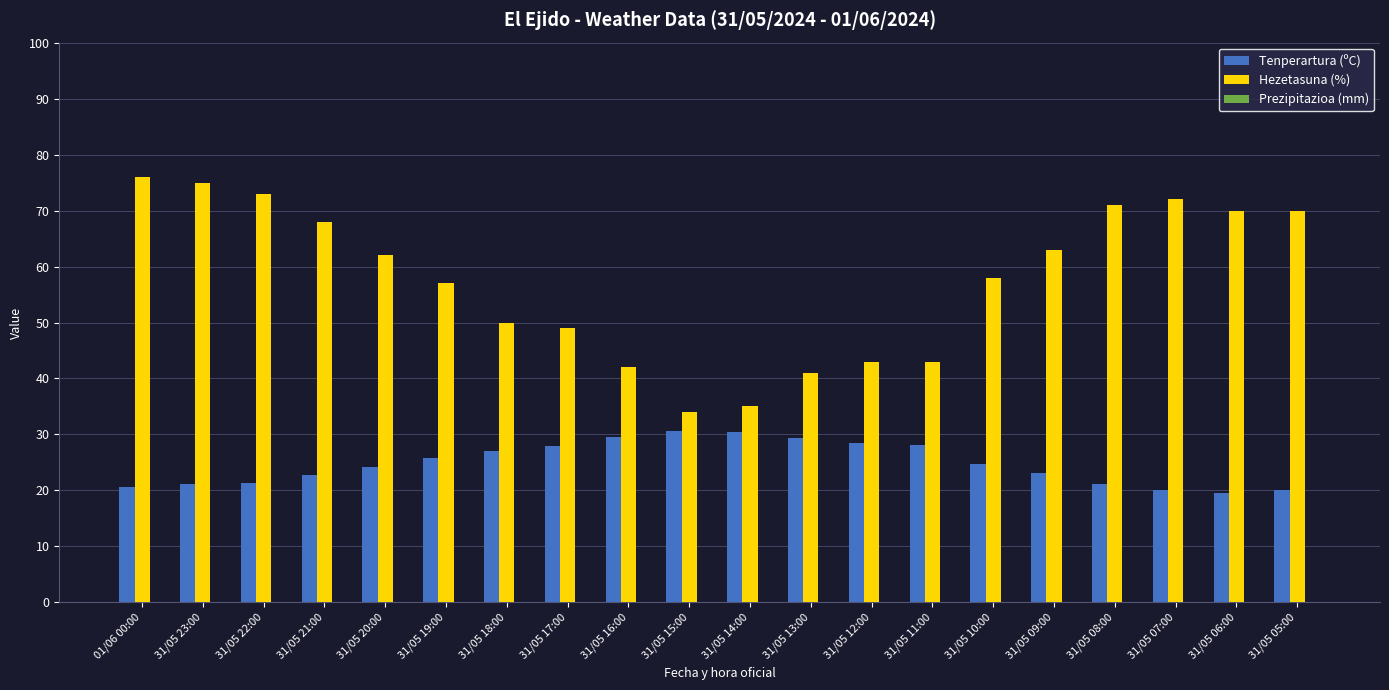

How many bars are there in each group?

2